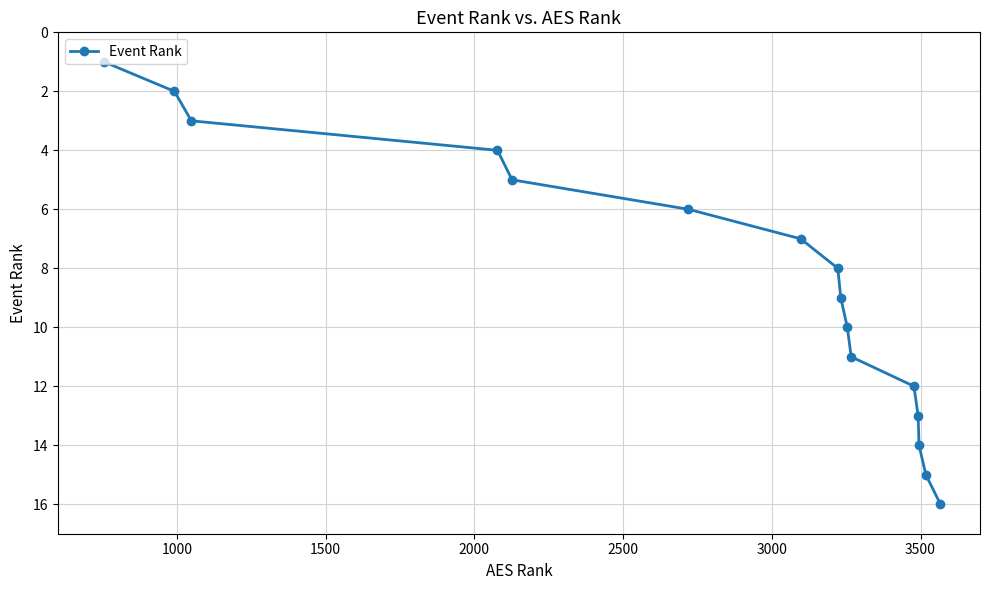

What is the sum of all values?

136